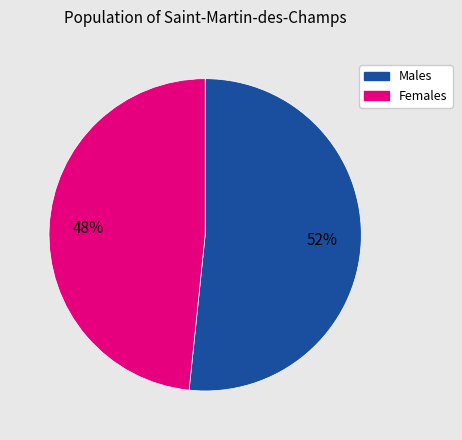

To the nearest percent, what is the average slice percentage?

50%